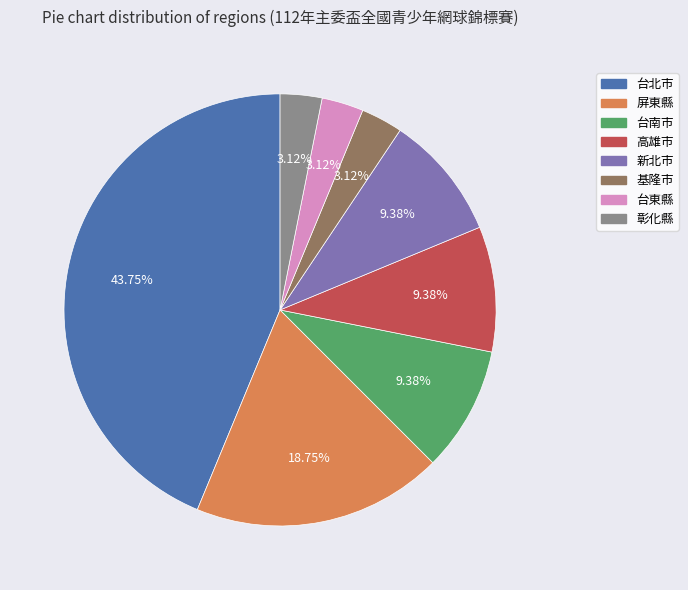

Is there any slice that represents more than half of the pie?

No